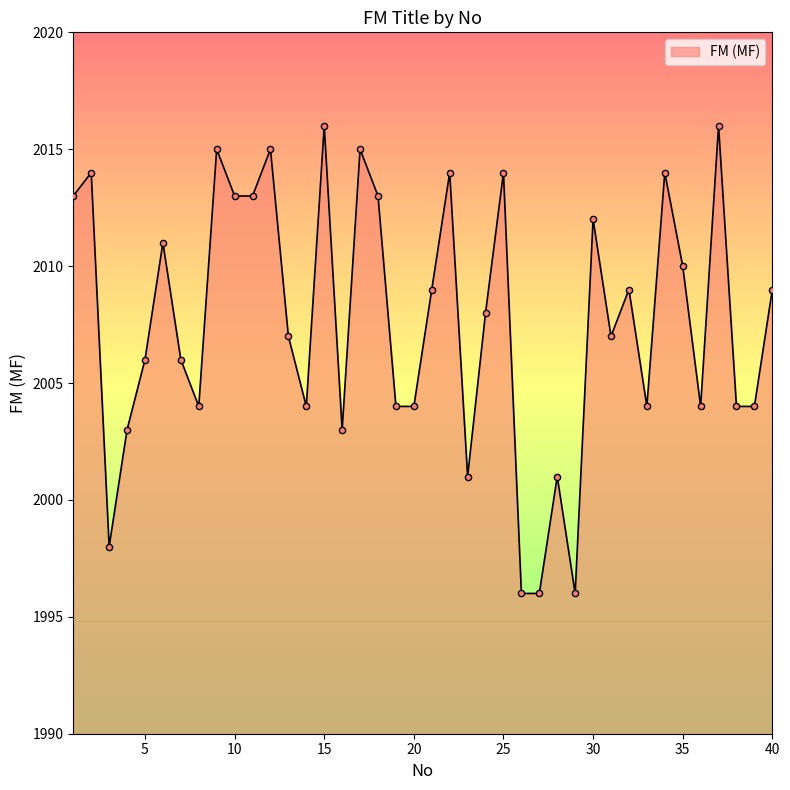

What is the greatest value displayed?

2016